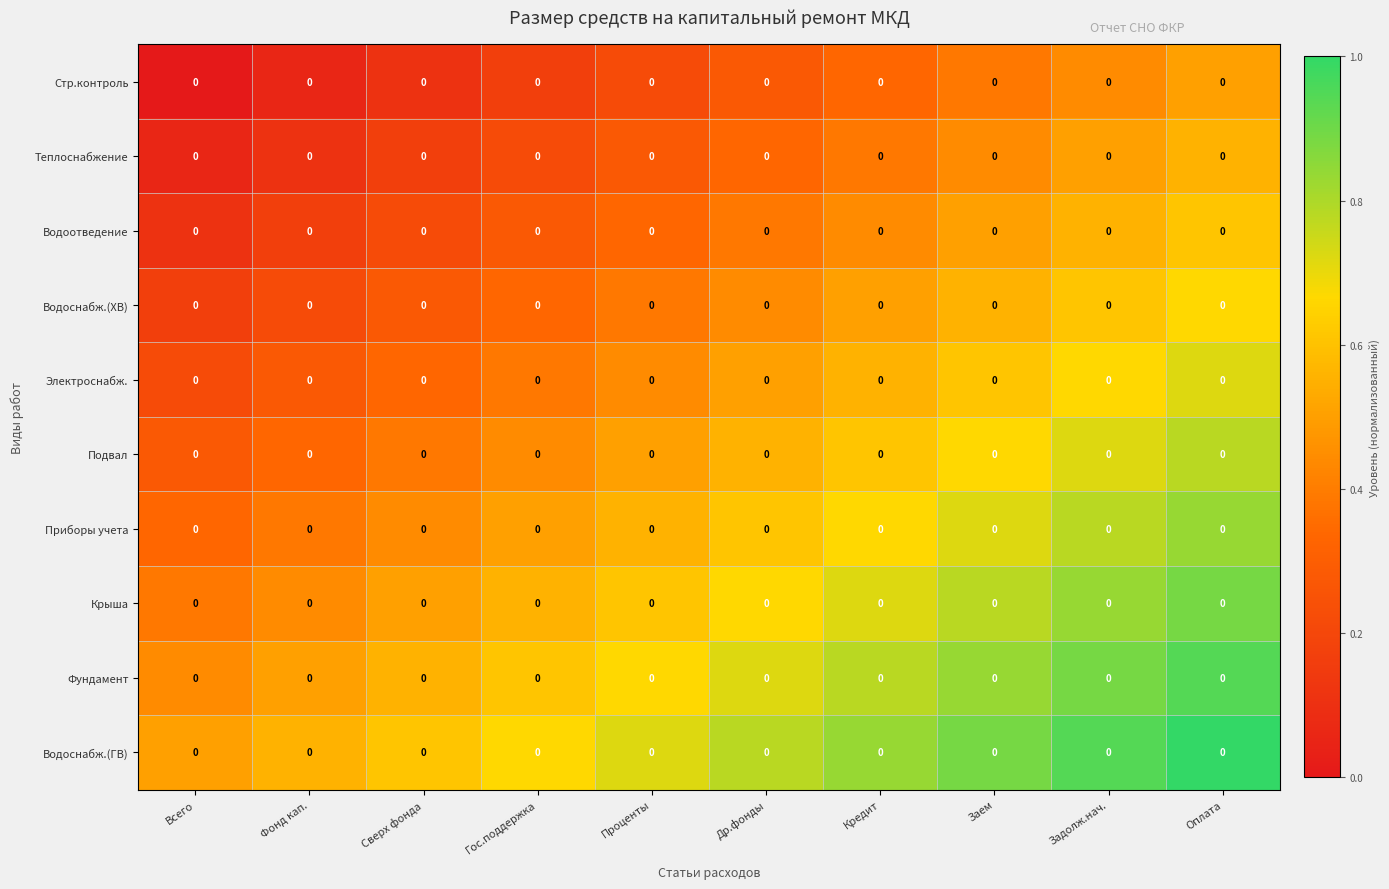

Rank the series at Фонд кап. from highest to lowest value.

Водоснабж.(ГВ), Фундамент, Крыша, Приборы учета, Подвал, Электроснабж., Водоснабж.(ХВ), Водоотведение, Теплоснабжение, Стр.контроль